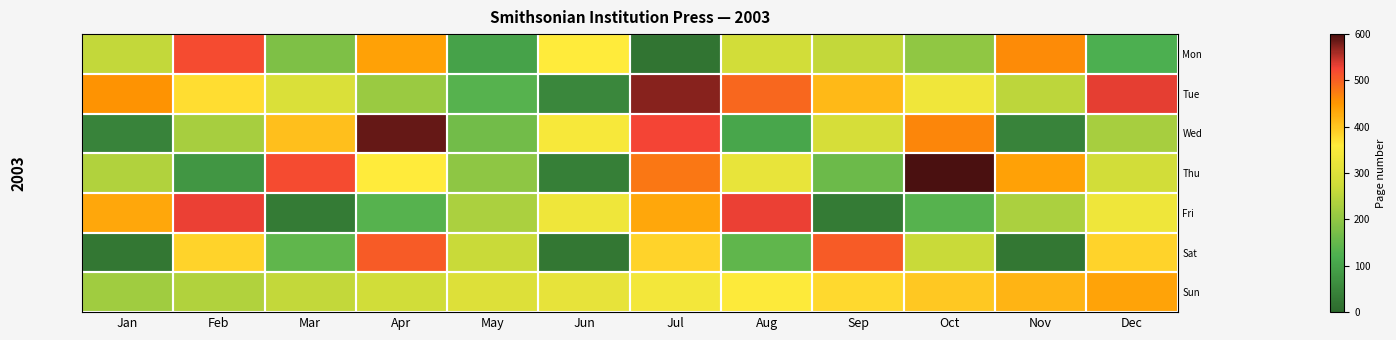

Between Sep and Nov, which series saw the biggest shift?

Sat